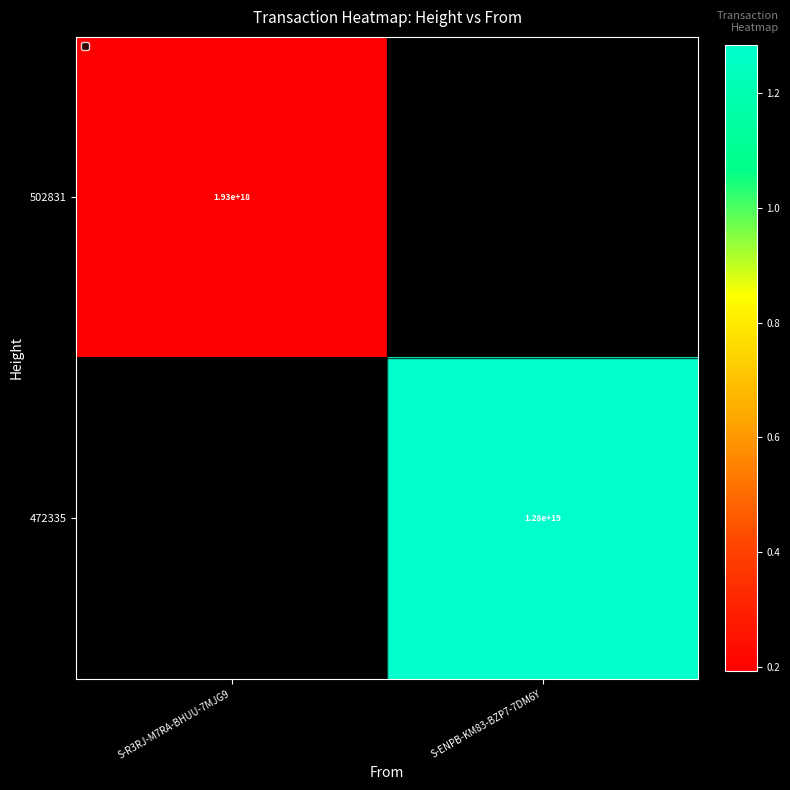

The value of 472335 at S-ENPB-KM83-BZP7-7DM6Y is 18965114727004045312. True or false?

False